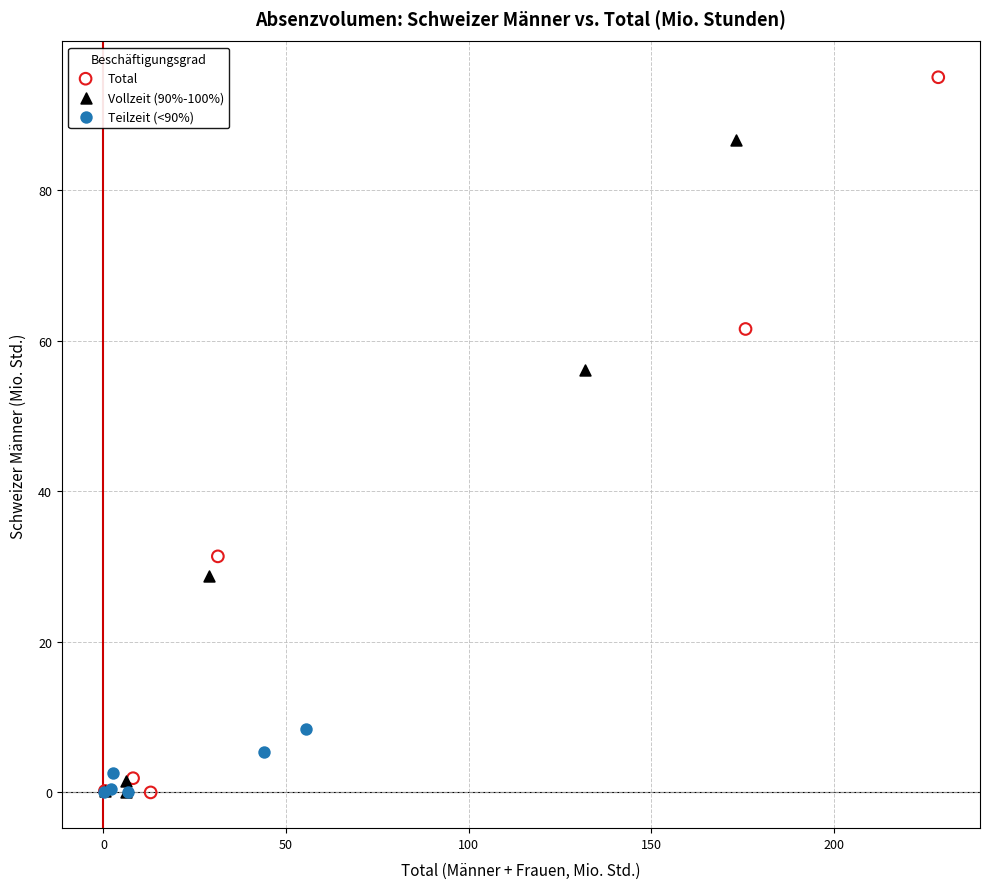

Which series contains the highest Y value?

Total